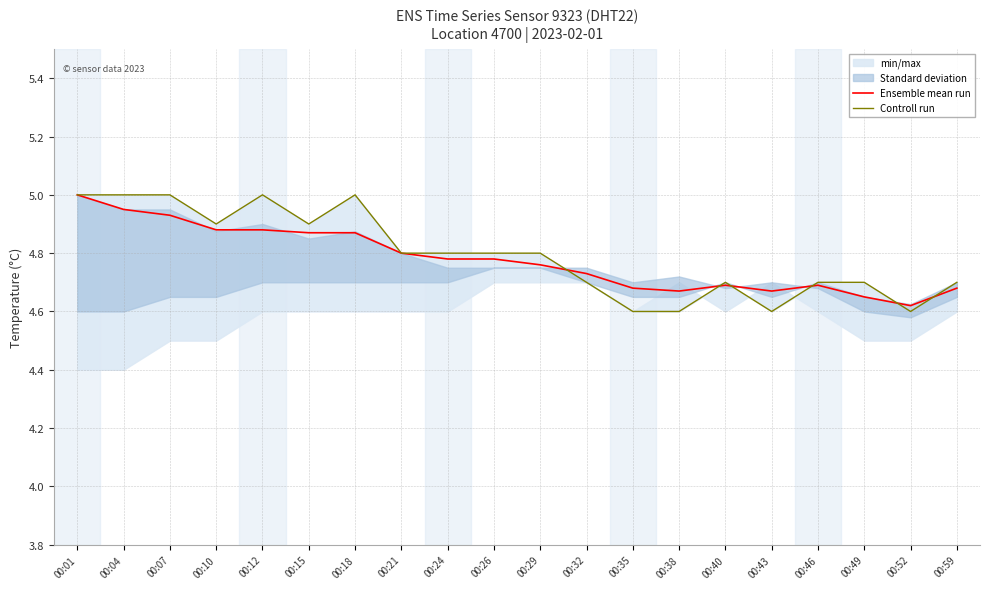

Reading right to left, what are all the values shown in this chart?

Ensemble mean run: 4.7	4.6	4.7	4.7	4.7	4.7	4.7	4.7	4.7	4.8	4.8	4.8	4.8	4.9	4.9	4.9	4.9	4.9	5.0	5.0
Controll run: 4.7	4.6	4.7	4.7	4.6	4.7	4.6	4.6	4.7	4.8	4.8	4.8	4.8	5.0	4.9	5.0	4.9	5.0	5.0	5.0